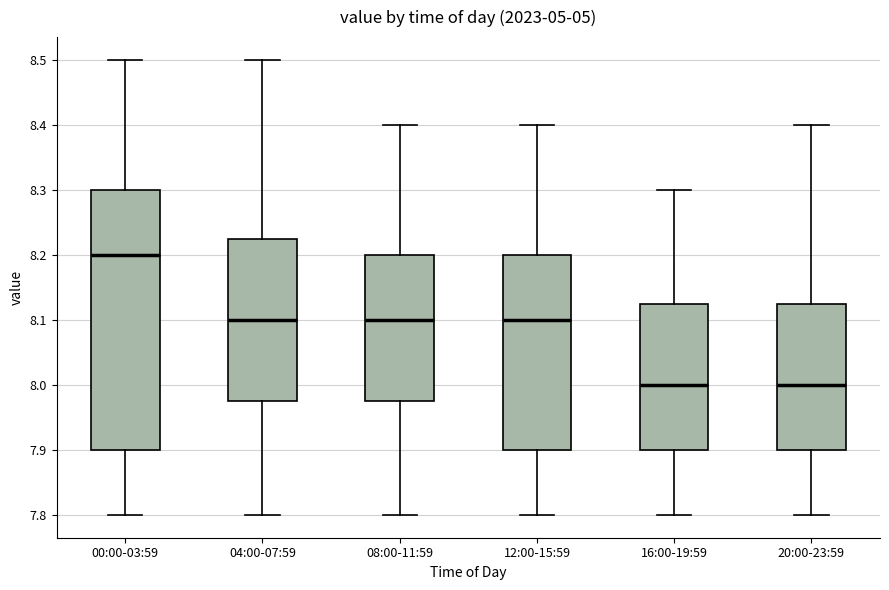

Reading left to right, transcribe this box plot: for each box, give where its median line is, the range the box spans, and where its two whiskers end, as read against the y-axis. The values are not printed on the chart, so give them approximately, as read against the axis.

00:00-03:59: median 8.20, box 7.90 to 8.30, whiskers 7.80 to 8.50
04:00-07:59: median 8.10, box 7.98 to 8.23, whiskers 7.80 to 8.50
08:00-11:59: median 8.10, box 7.98 to 8.20, whiskers 7.80 to 8.40
12:00-15:59: median 8.10, box 7.90 to 8.20, whiskers 7.80 to 8.40
16:00-19:59: median 8.00, box 7.90 to 8.13, whiskers 7.80 to 8.30
20:00-23:59: median 8.00, box 7.90 to 8.13, whiskers 7.80 to 8.40